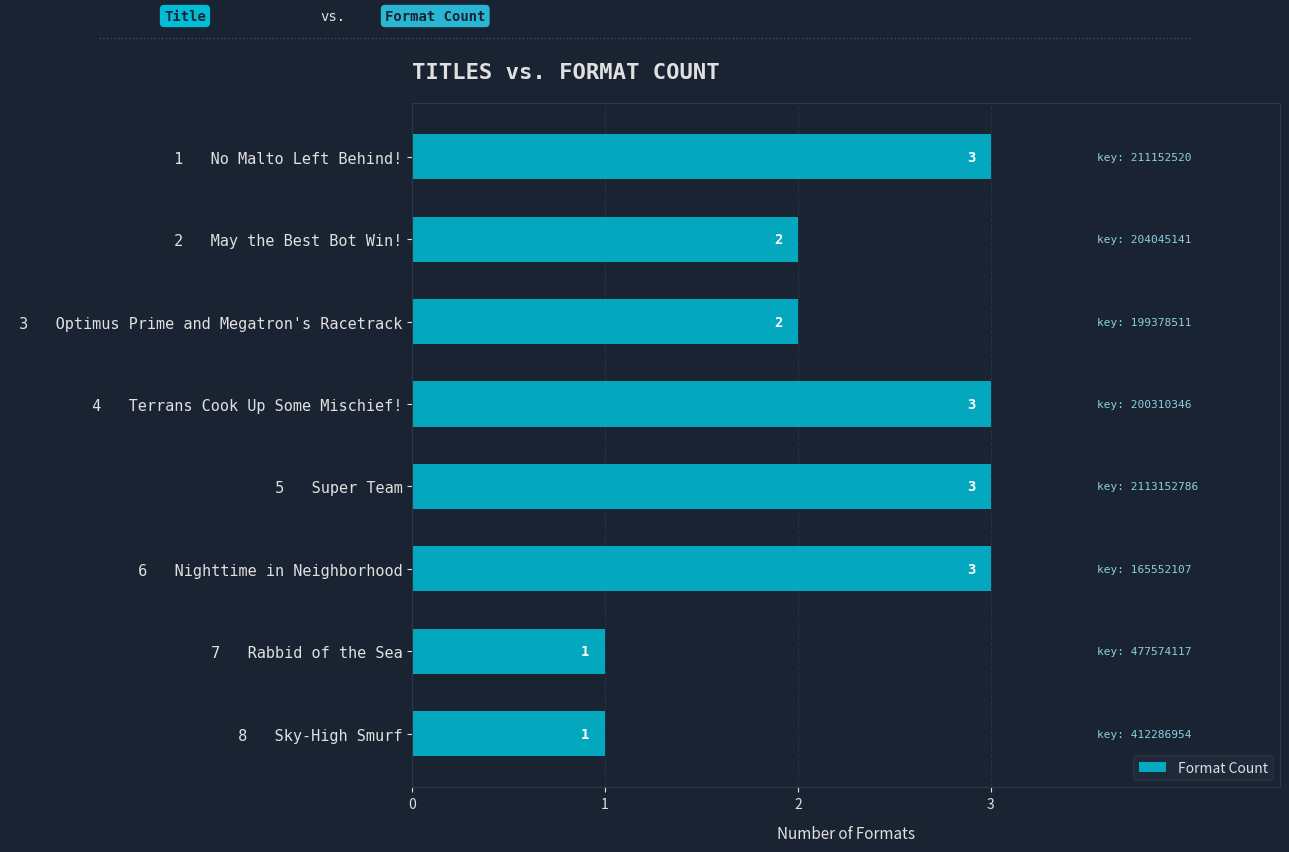

How many values are below 3?

4